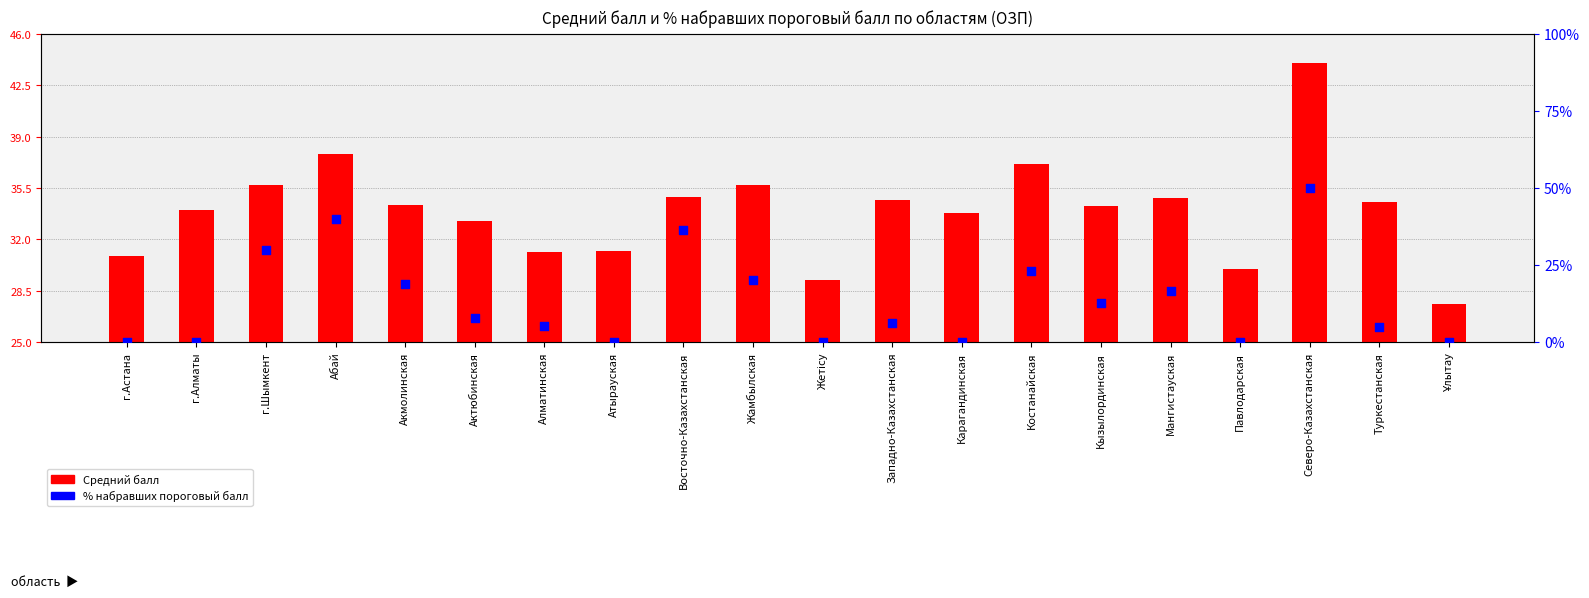

Which series has the widest spread of Y values?

% набравших порог